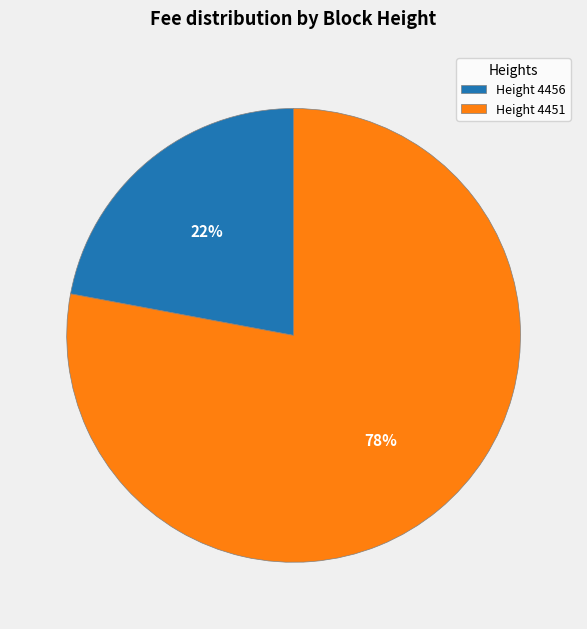

To the nearest percent, what percentage of the pie is Height 4451?

78%